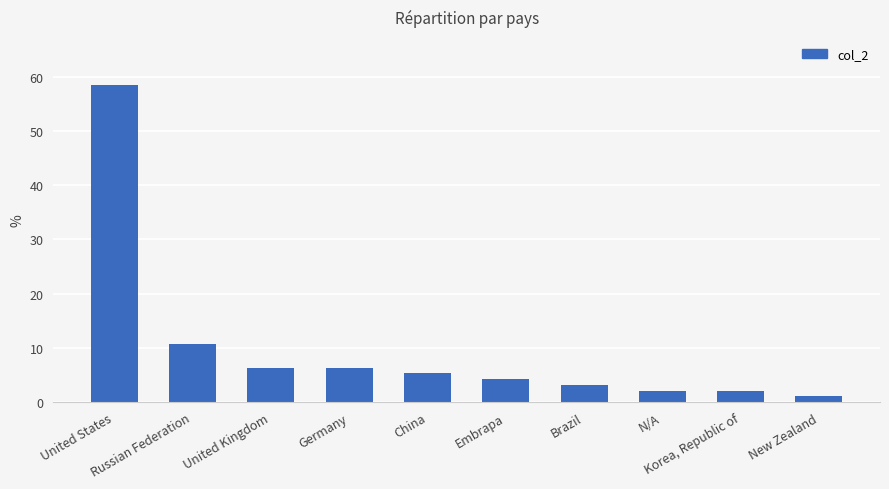

What is the label of the 10th bar from the right?

United States